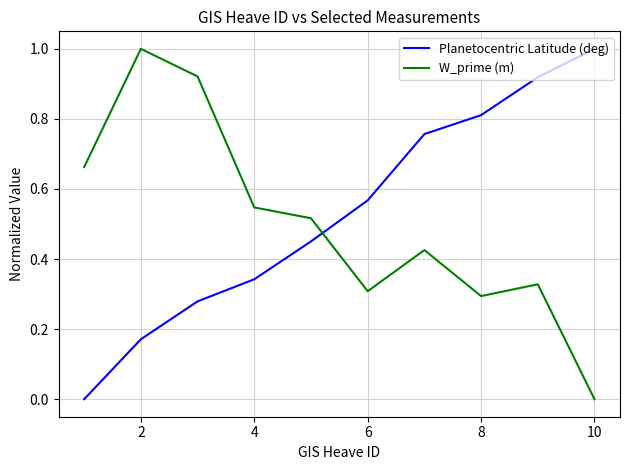

What is the highest value of the W_prime (m) series?

1.0